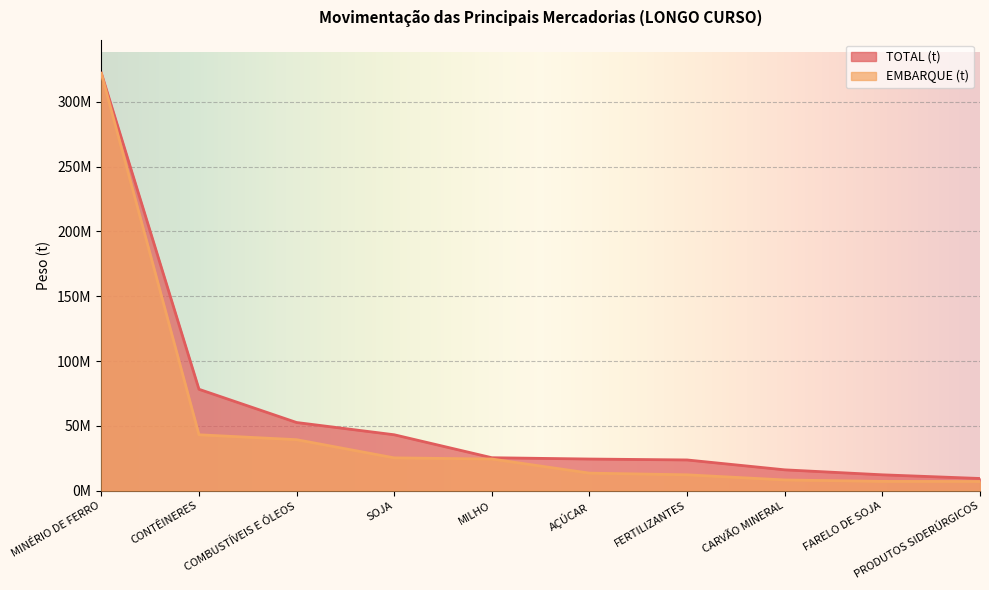

Reading right to left, extract all data points from this chart.

EMBARQUE (t): 7063555	7126123	8229826	12205169	13498717	24381022	25278771	39308318	43096028	321907582
TOTAL (t): 9371566	12205169	16043123	23665305	24381022	25390898	43097185	52554365	78190373	322094687